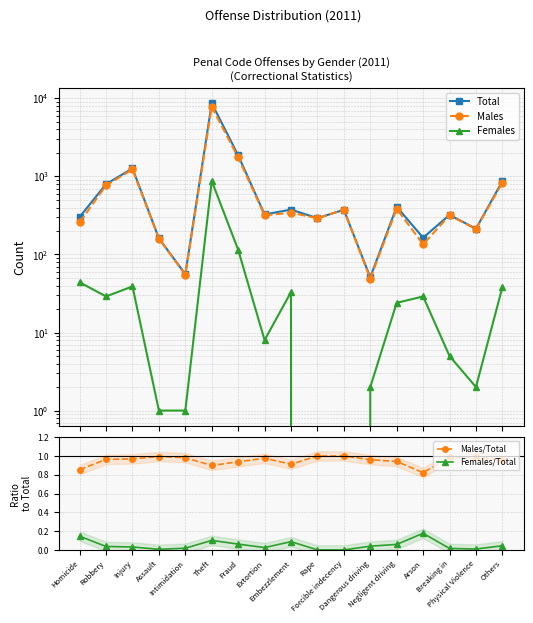

Rank the series by their maximum value, from lowest to highest.

Females/Total, Males/Total, Females, Males, Total